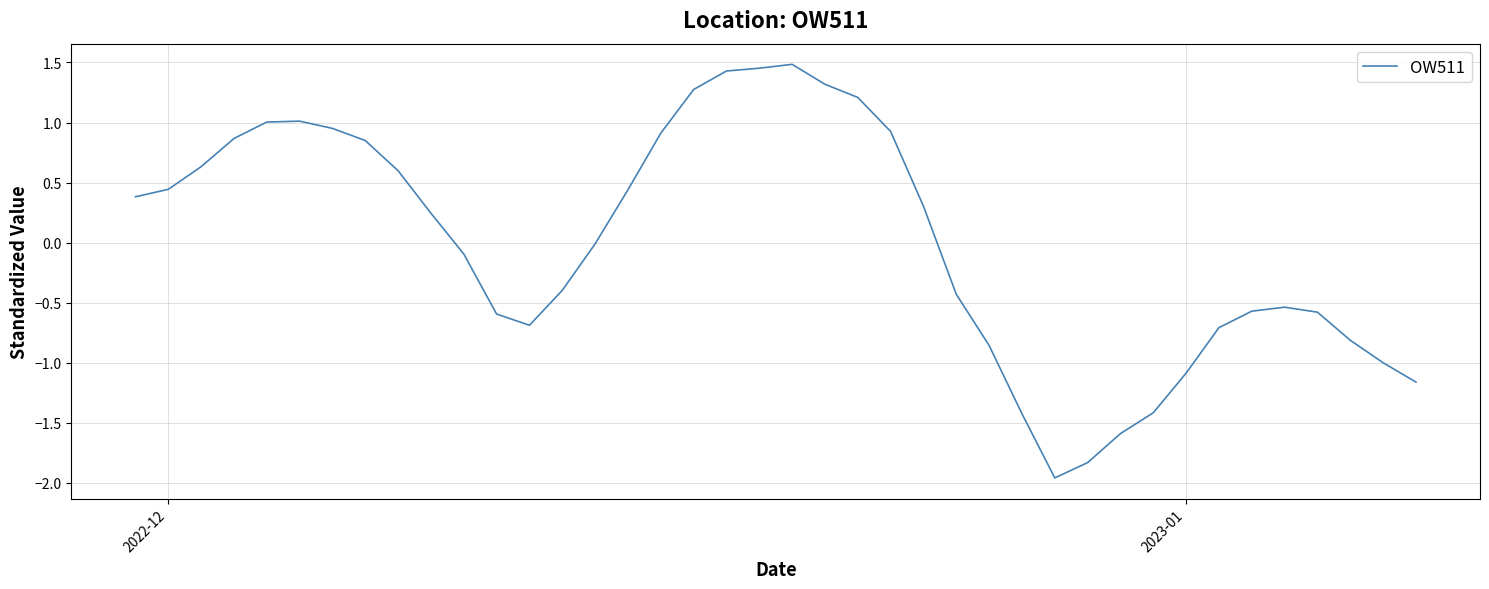

What is the difference between the maximum and minimum values?

3.4